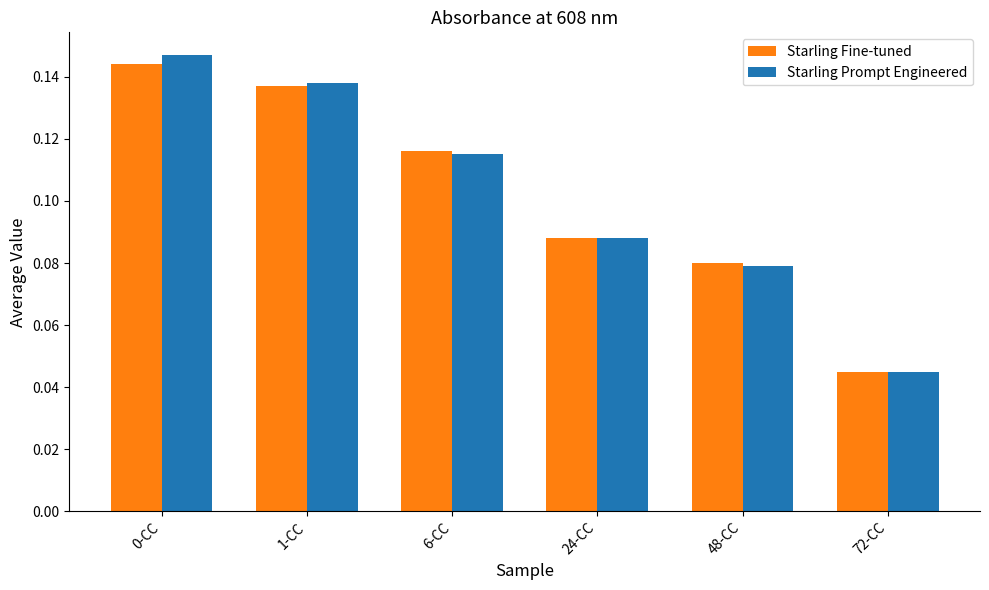

Which series has the widest spread of values?

Starling Prompt Engineered